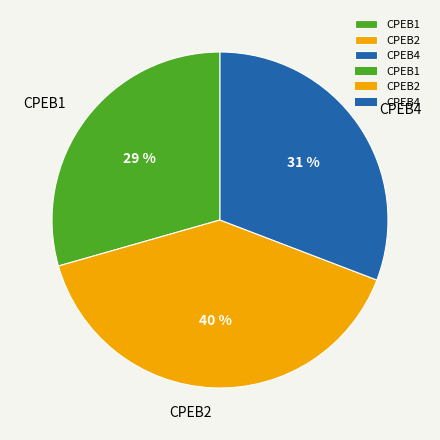

What percentage is the CPEB1 slice, to the nearest percent?

29%